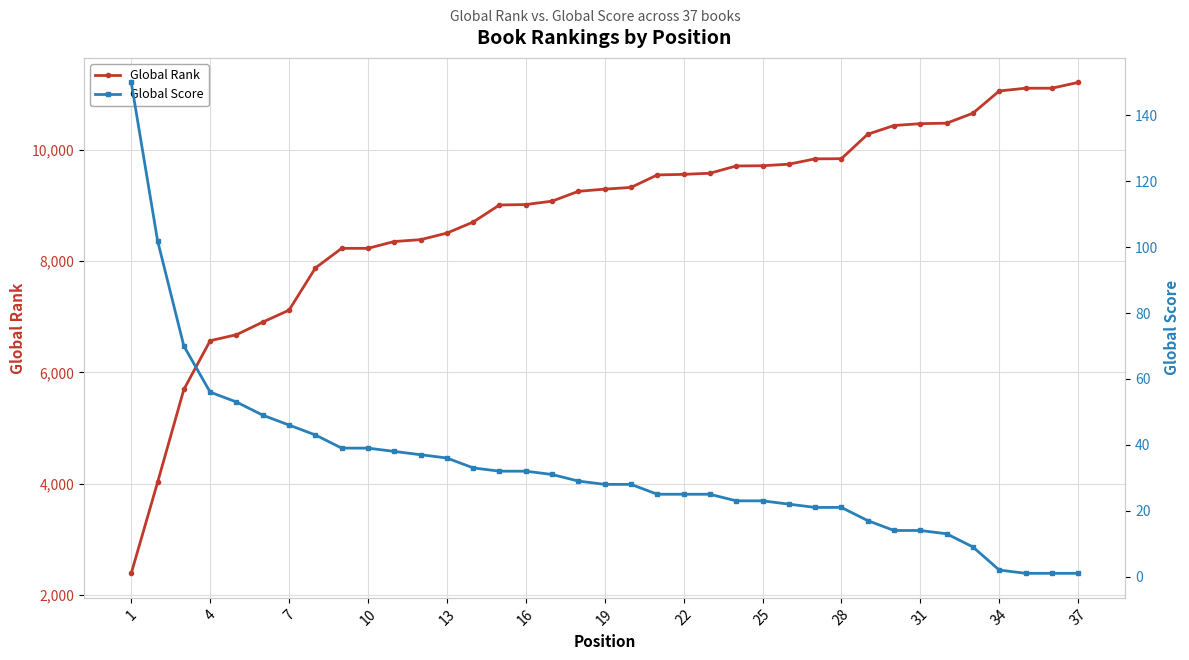

Which has a higher value, 21 or 34?

34